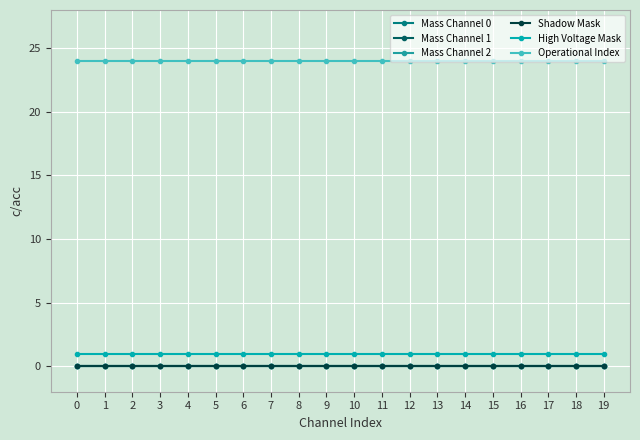

The Mass Channel 0 series shows 0 at 12. True or false?

True